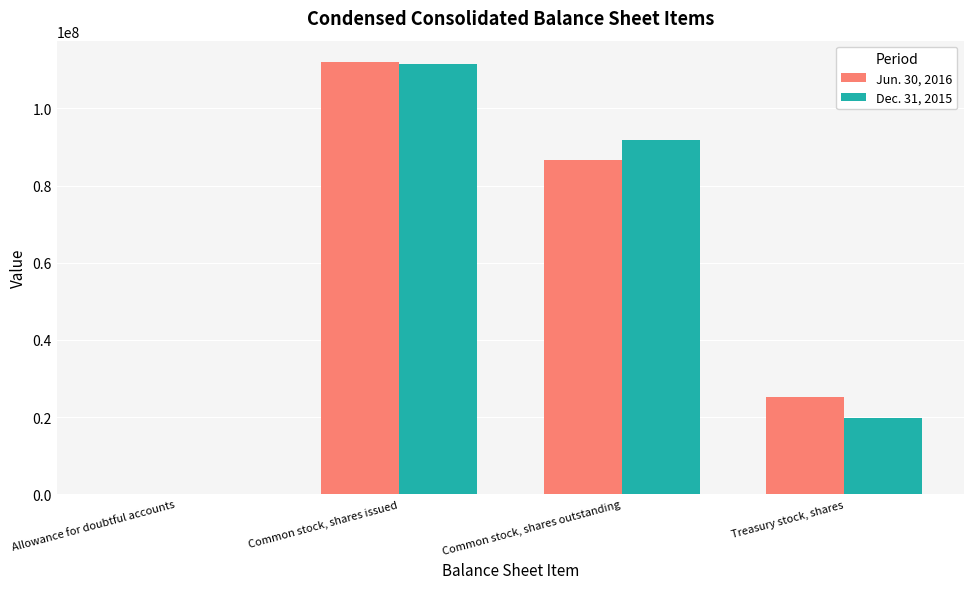

Is it true that Jun. 30, 2016 equals 26695338 at Common stock, shares outstanding?

False